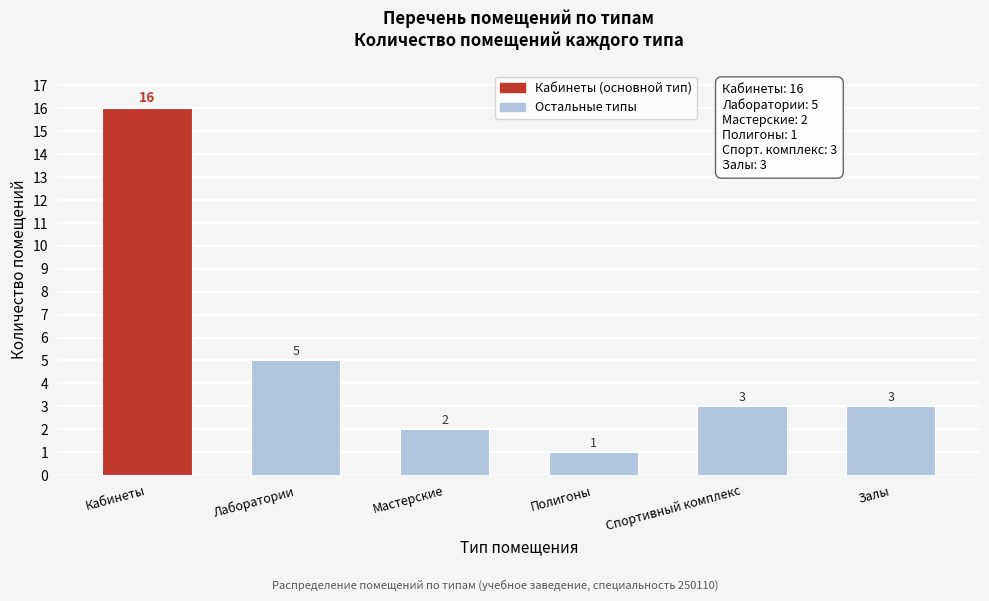

Reading left to right, transcribe all the data shown in this chart.

16	5	2	1	3	3